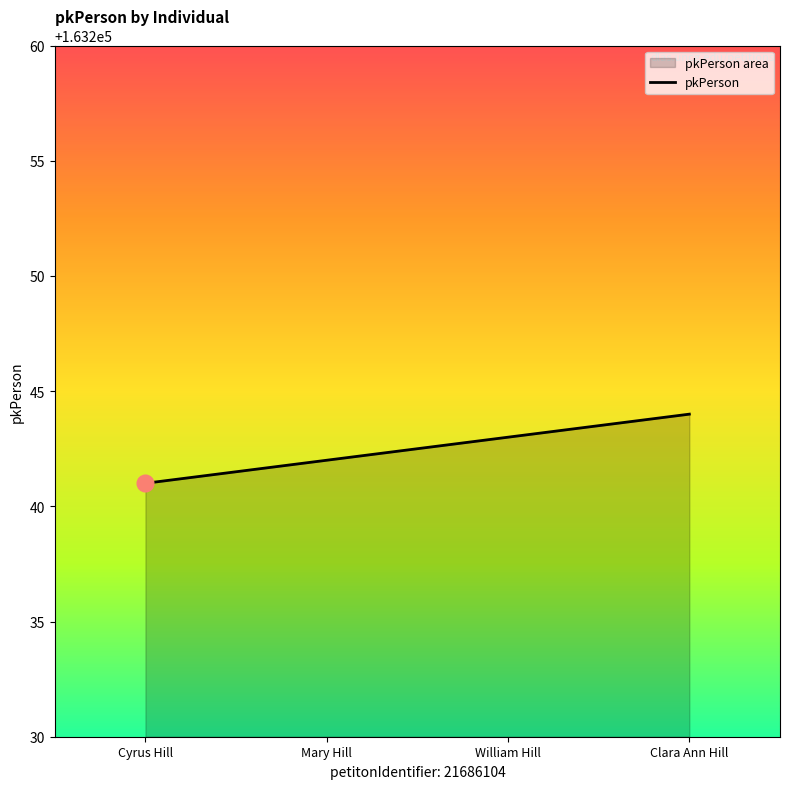

What is the label of the 1st point from the right?

Clara Ann Hill